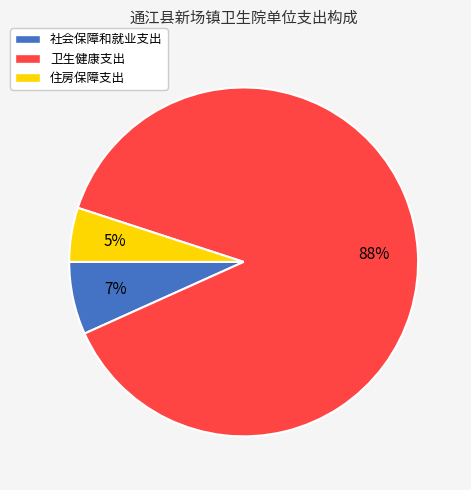

Combined, do 住房保障支出 and 社会保障和就业支出 account for over 50%?

No